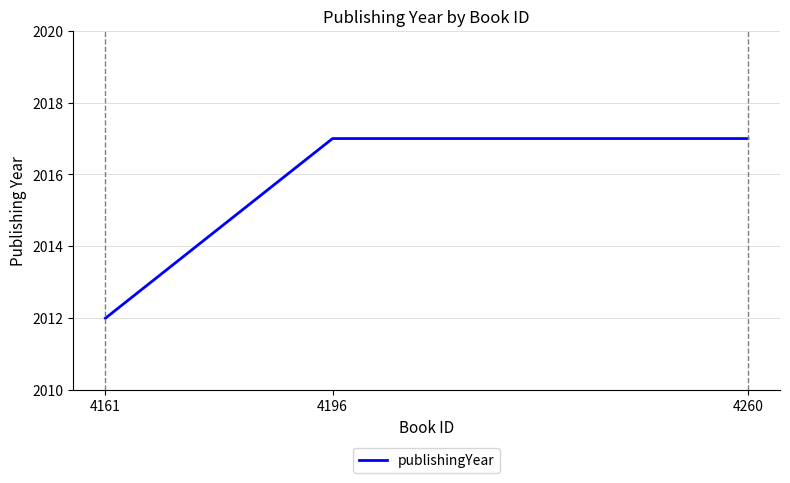

The chart shows a value of 2012 at 4161. True or false?

True